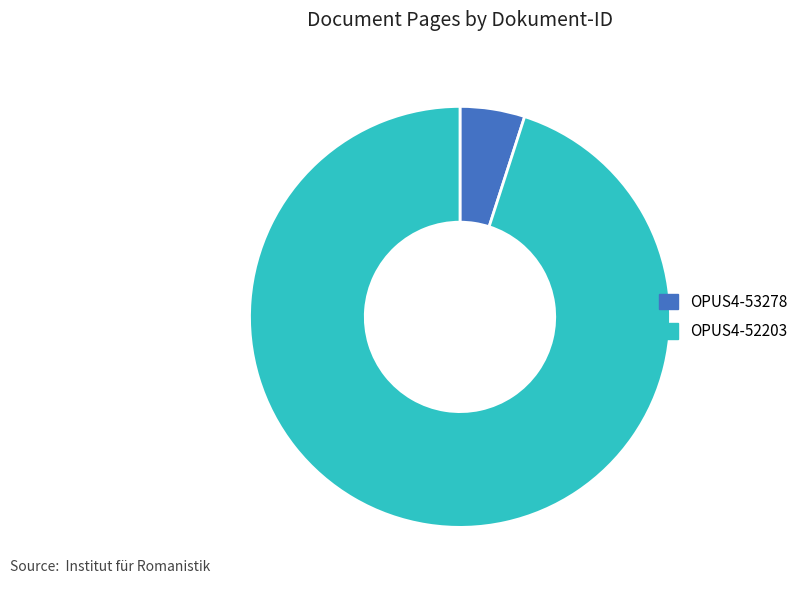

What is the ratio of the value at OPUS4-53278 to the value at OPUS4-52203?

0.1